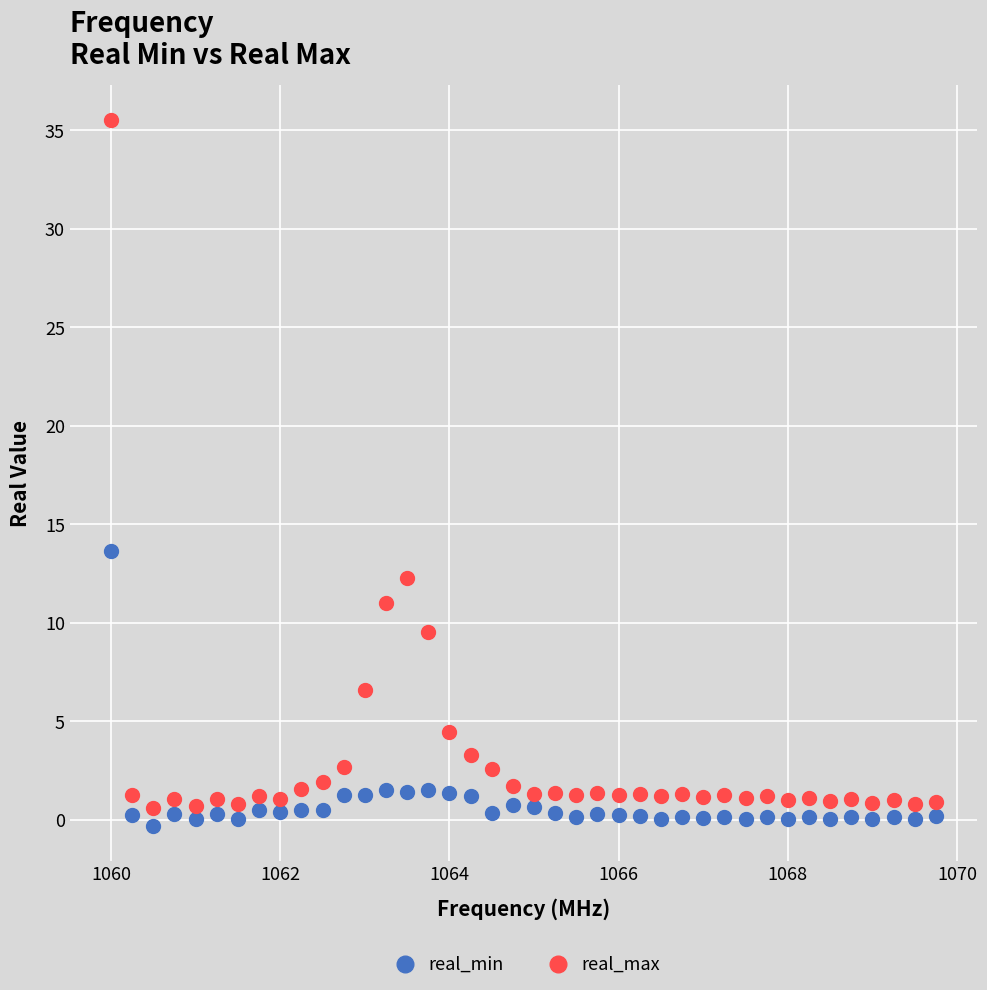

Across all series, what Y value is closest to 17?

13.6